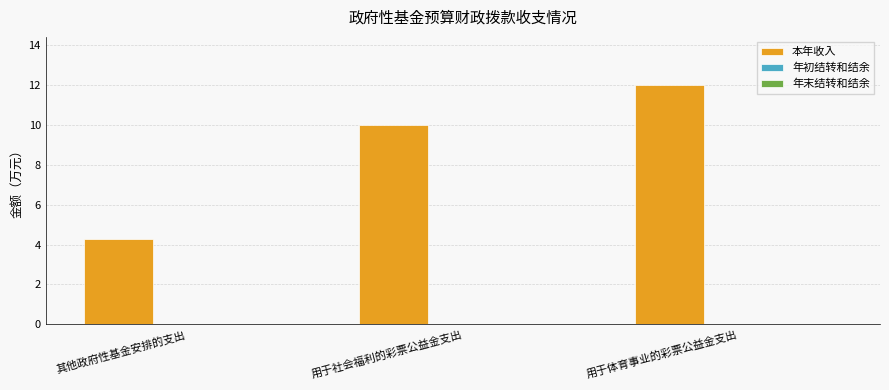

What value does the data have at 用于体育事业的彩票公益金支出?

12.0